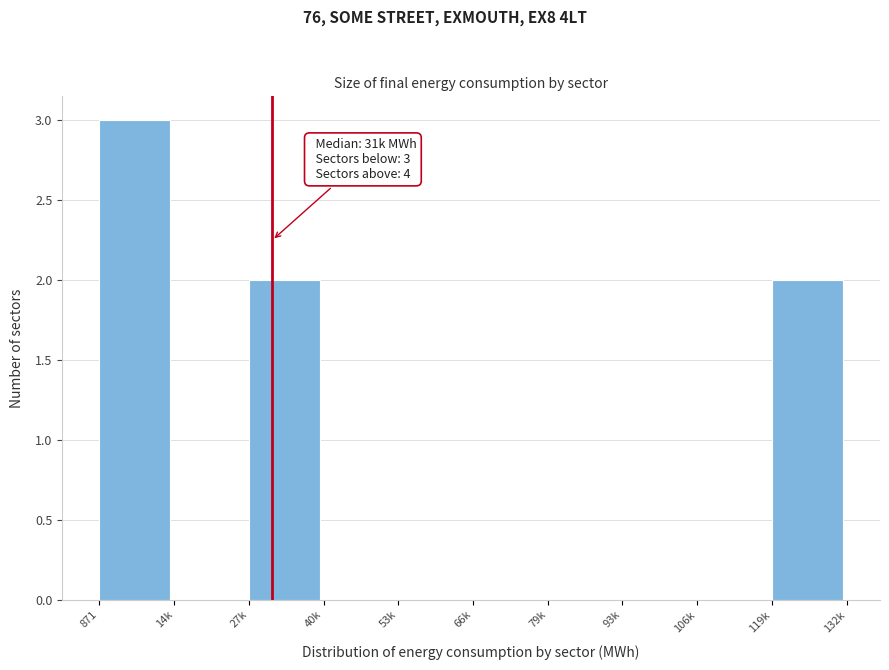

Reading right to left, transcribe all the data shown in this chart.

119k=2	106k=0	93k=0	79k=0	66k=0	53k=0	40k=0	27k=2	14k=0	871=3